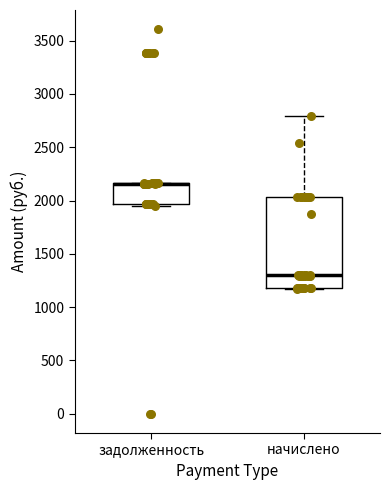

Reading left to right, read every box against the y-axis: the position of its median line, the range the box covers, and the ends of its whiskers. The values are not printed on the chart, so give them approximately, as read against the axis.

задолженность: median 2150 (drawn on the box's upper edge), box 1950 to 2150, whiskers 1950 (just below the box's lower edge) to 2150
начислено: median 1300, box 1200 to 2050, whiskers 1150 to 2800